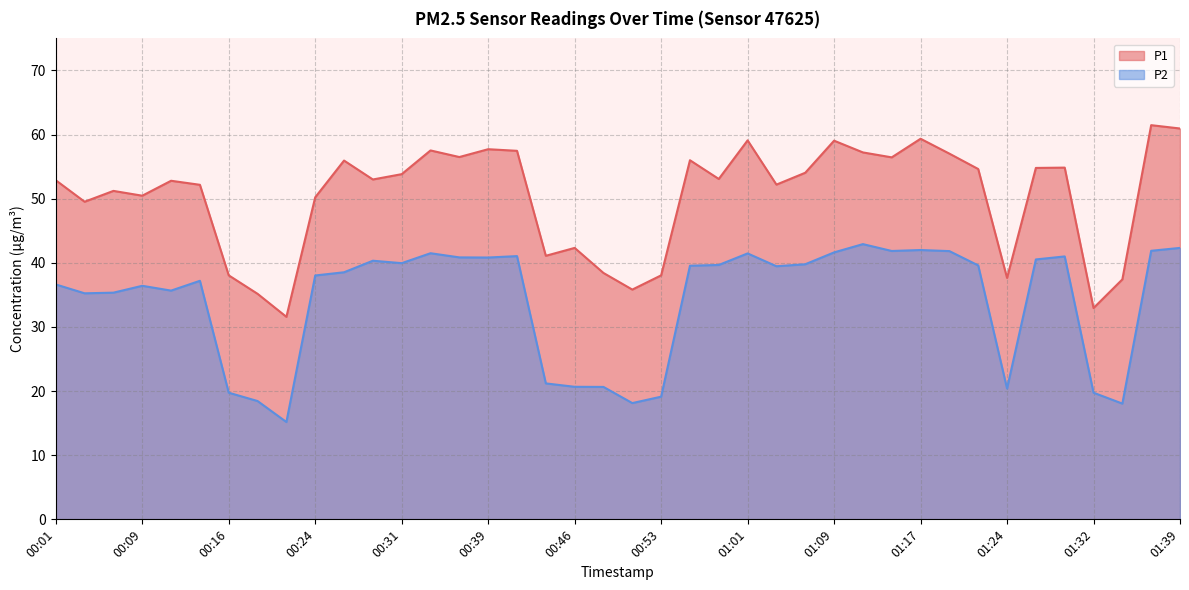

What is the highest value of the P1 series?

61.5